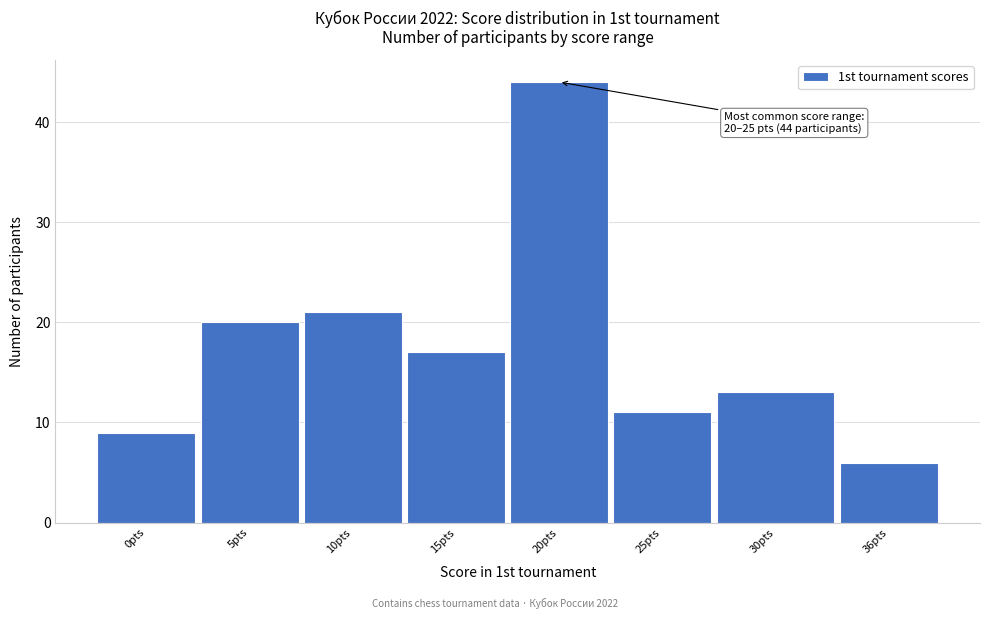

Reading right to left, extract all data points from this chart.

6	13	11	44	17	21	20	9